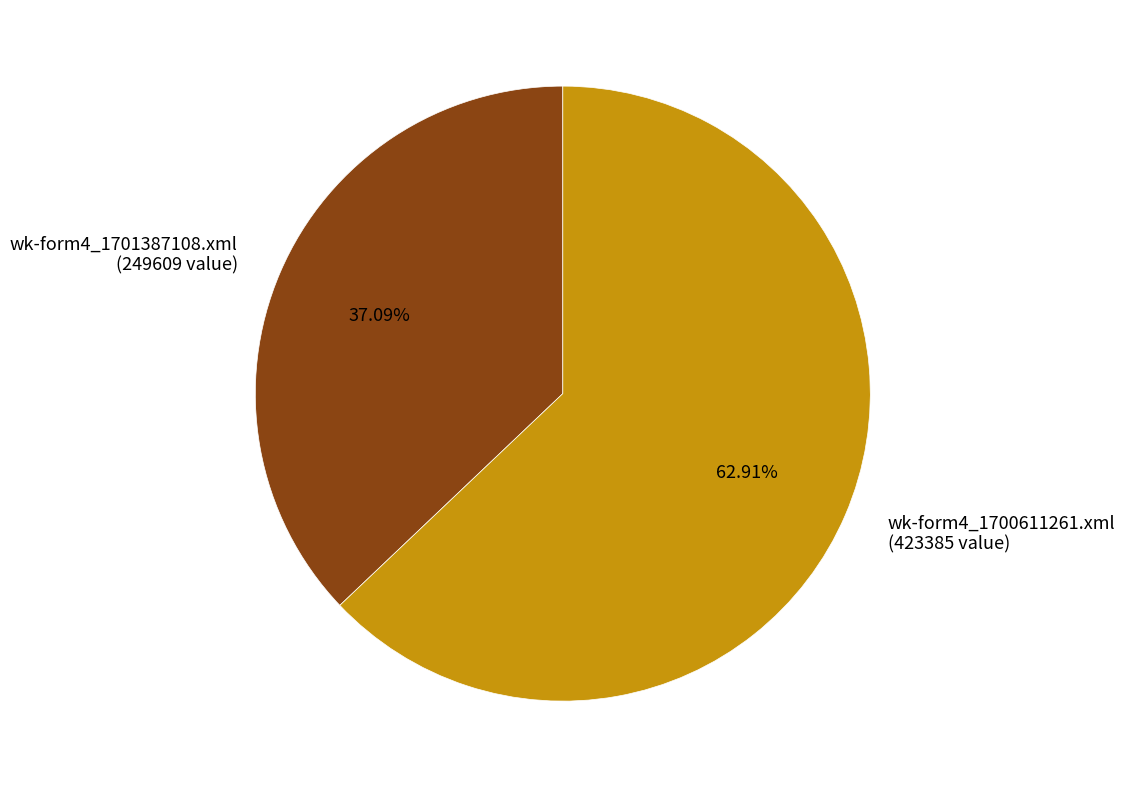

To the nearest percent, what is the difference between the largest and smallest slice percentages?

26%